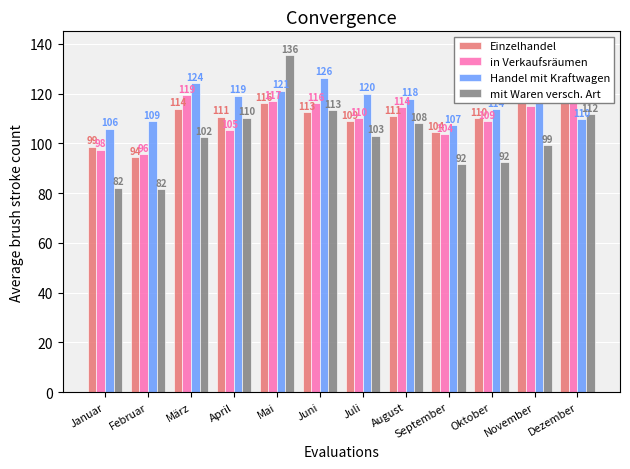

What is the approximate value of Einzelhandel at Februar?

94.3